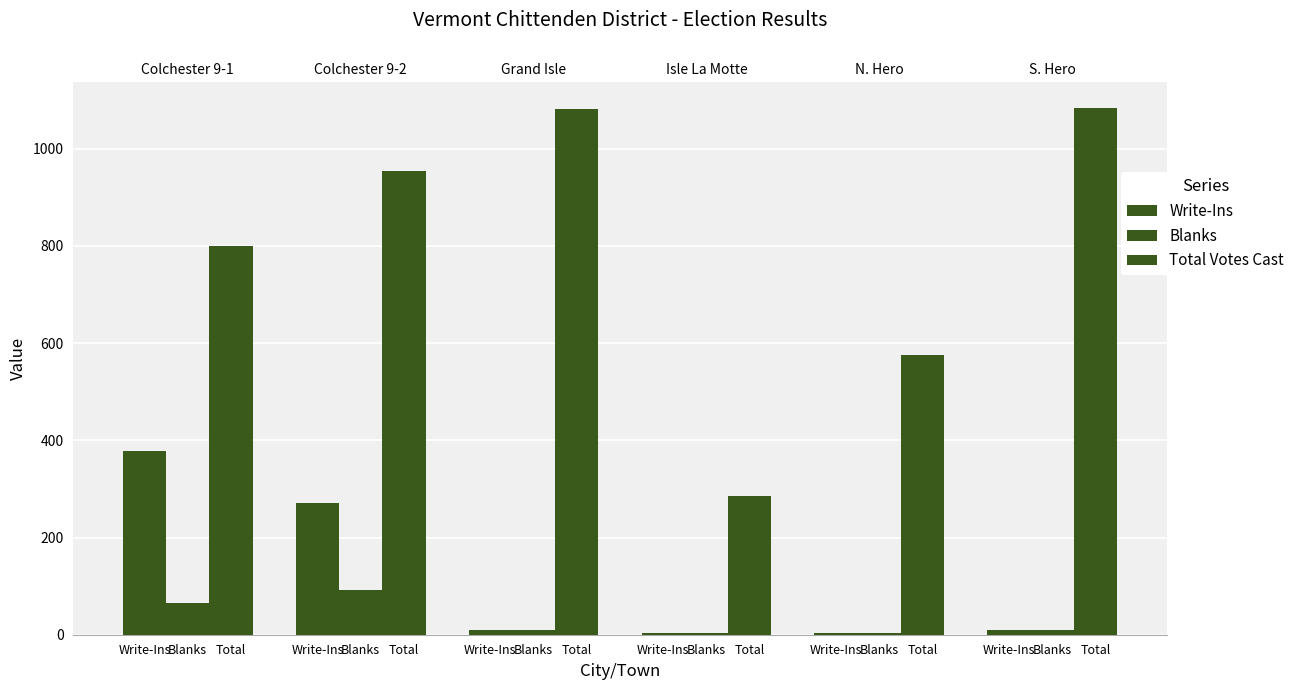

What are all the series names shown in the legend?

Write-Ins, Blanks, Total Votes Cast